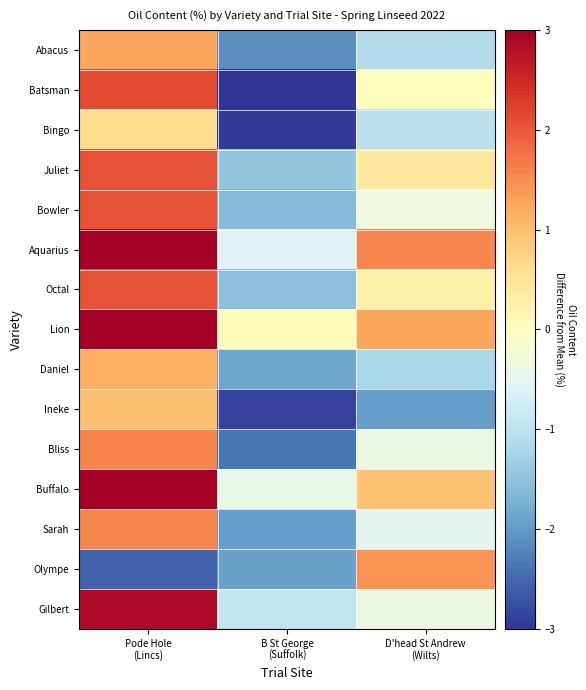

At which category does the chart reach its peak across all series?

Pode Hole
(Lincs)